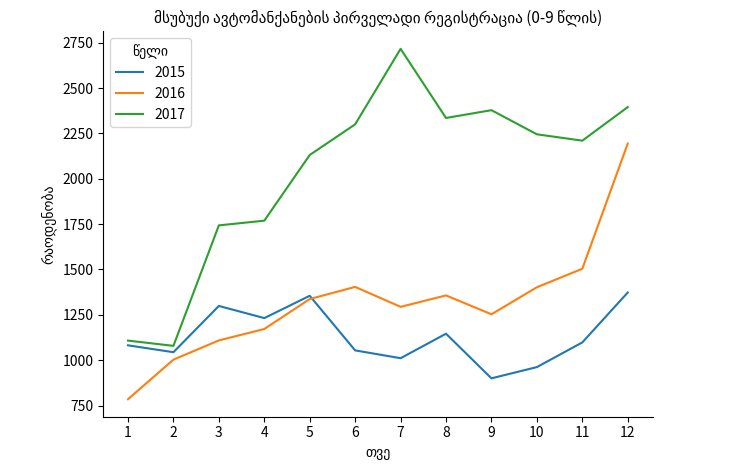

What is the maximum value for 2016?

2194